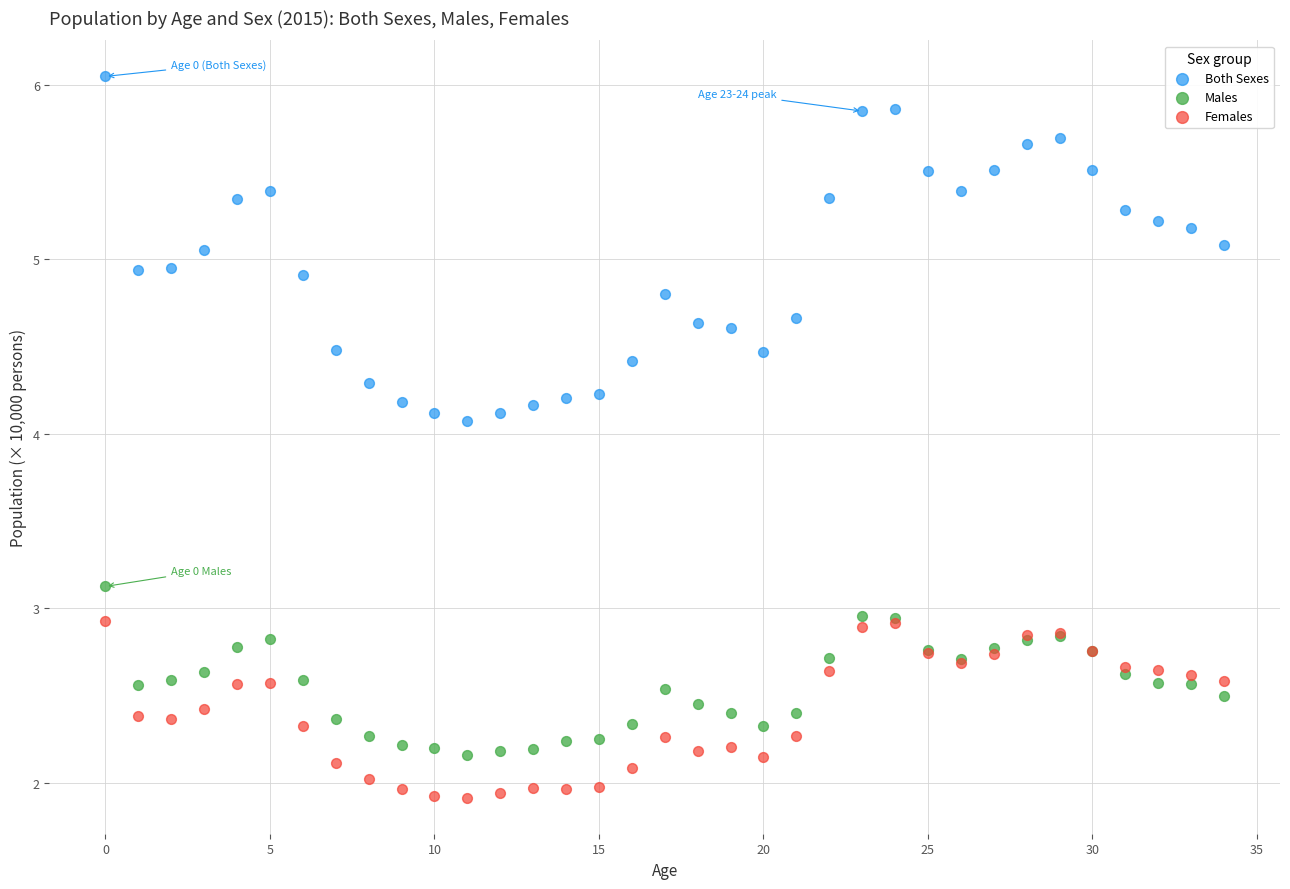

Which series has the largest Y range (max minus min)?

Both Sexes